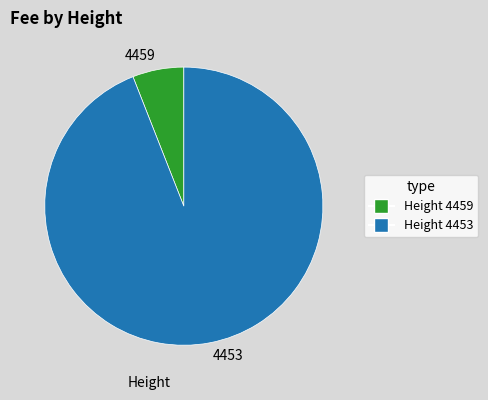

Rank the categories by value from lowest to highest.

4459, 4453